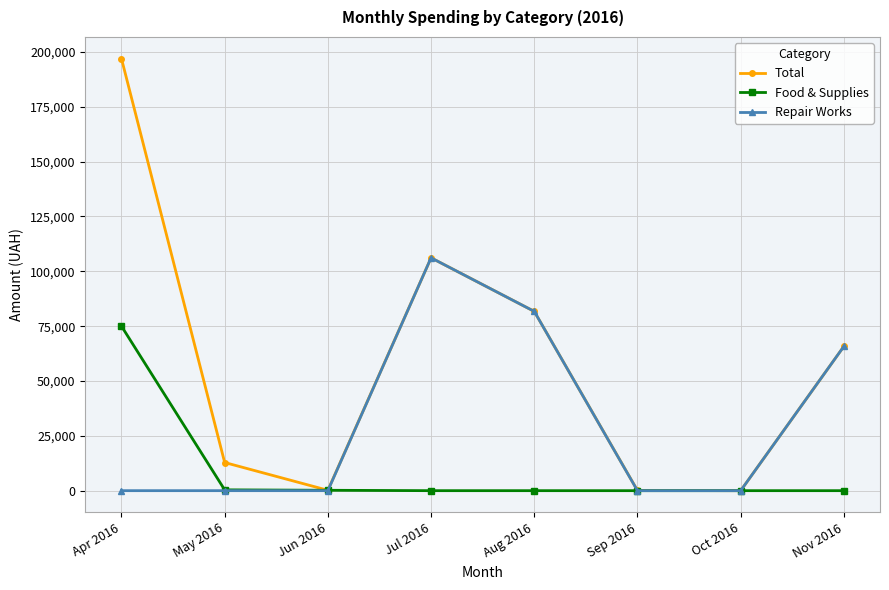

In Total, how many points are lower than both neighbors (excluding endpoints)?

2